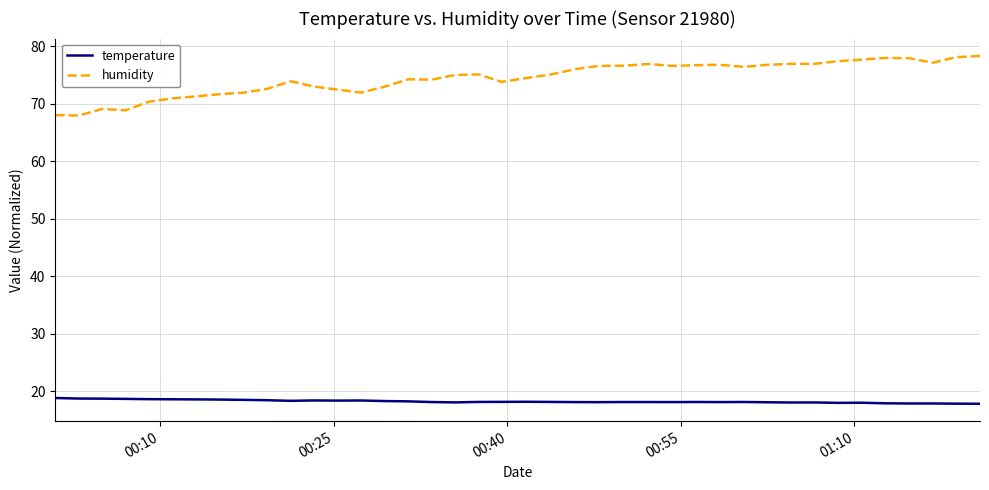

What is the difference between the maximum and second lowest values in the humidity series?

10.3